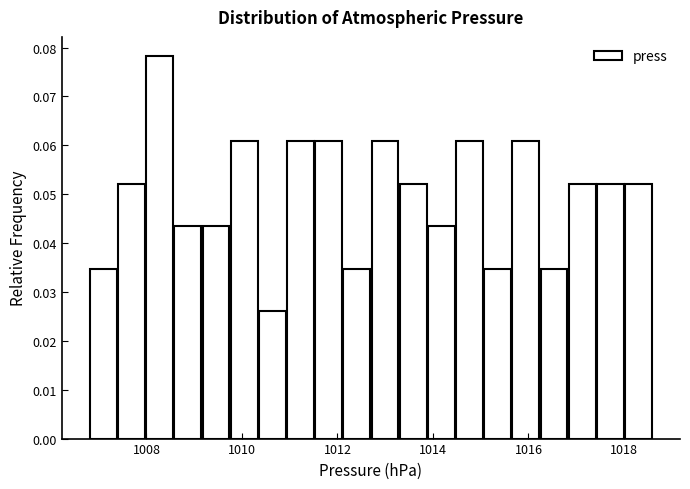

Around what value on the x-axis is the tallest bar? Give the approximate position of its centre, as read against the axis.

1008.2